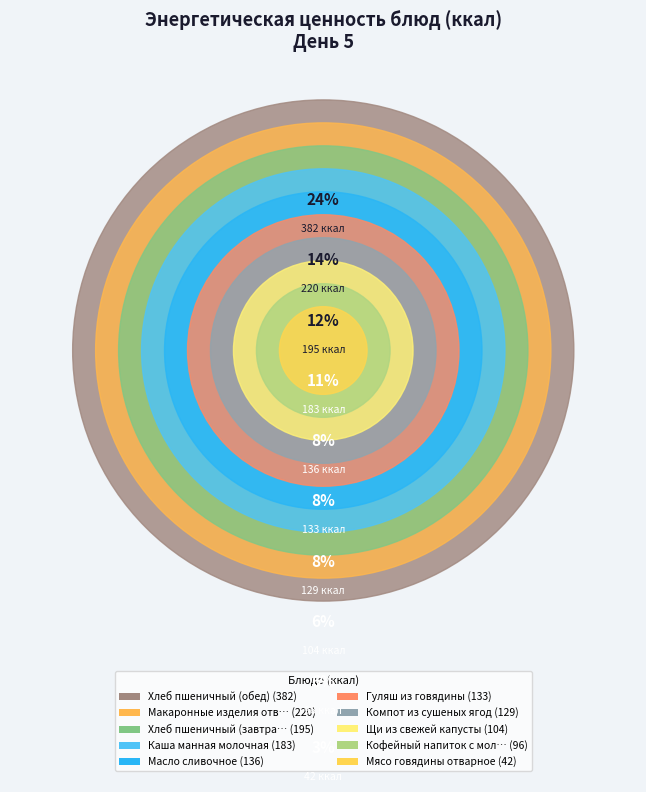

Combined, what portion of the pie is Масло сливочное and Каша манная молочная?

19.7%